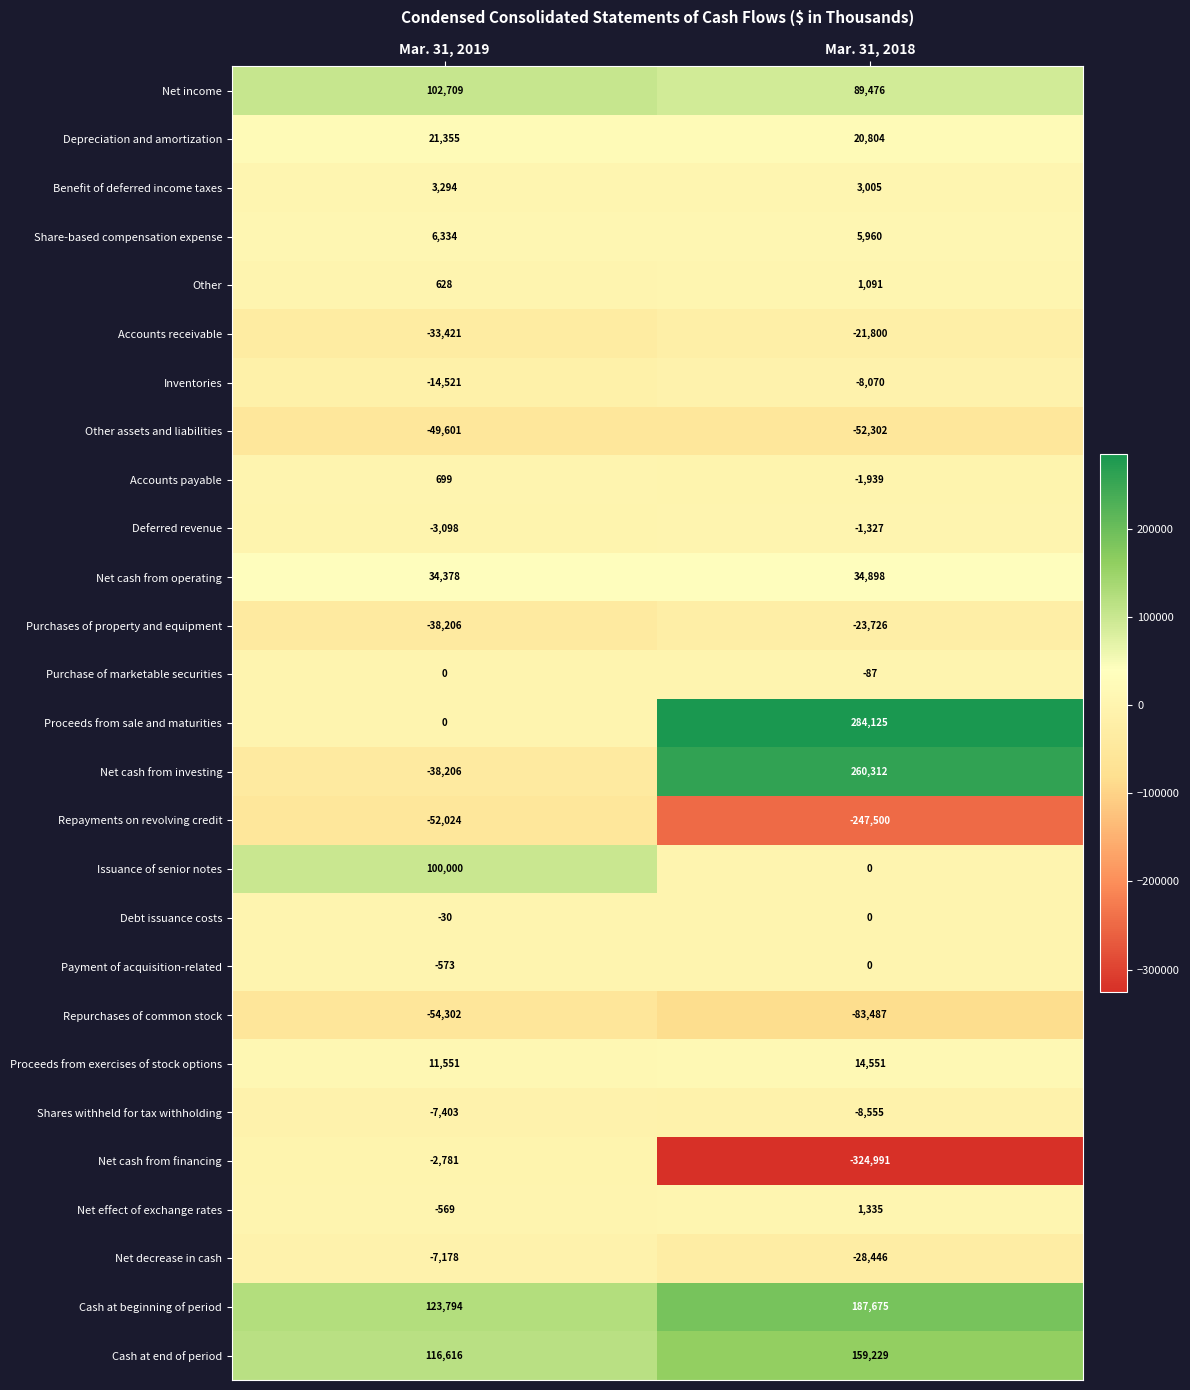

Rank the categories by Repurchases of common stock value from highest to lowest.

Mar. 31, 2019, Mar. 31, 2018